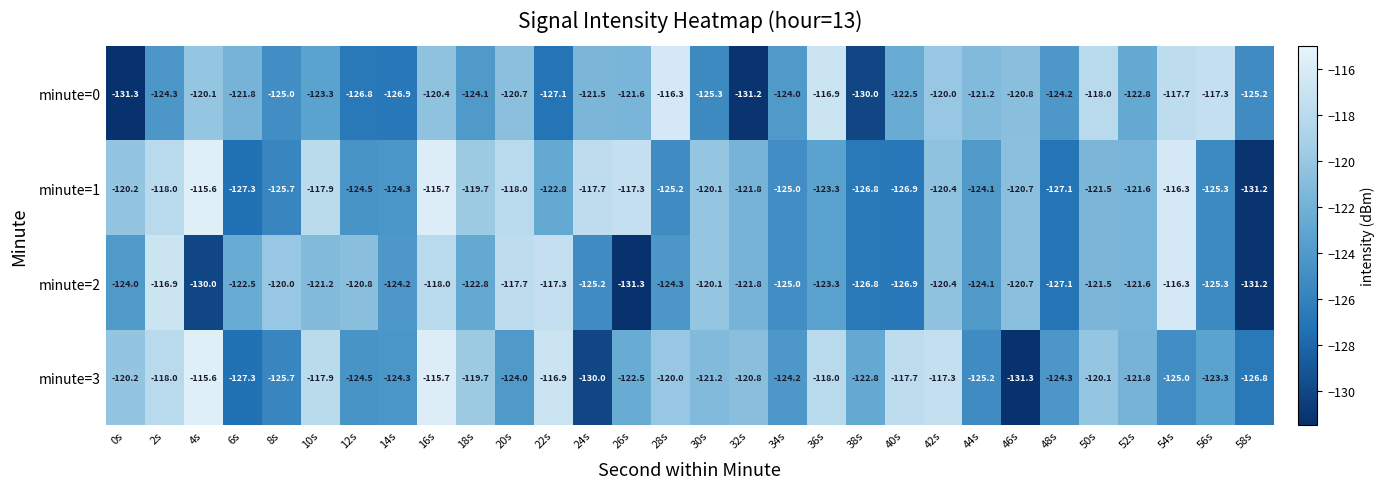

Is it true that minute=1 equals -115.7 at 16s?

True